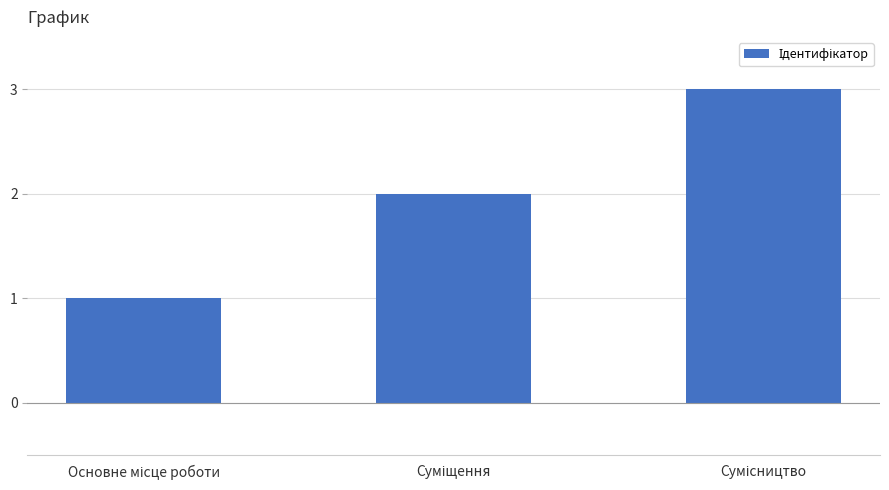

Count the number of categories in the chart.

3